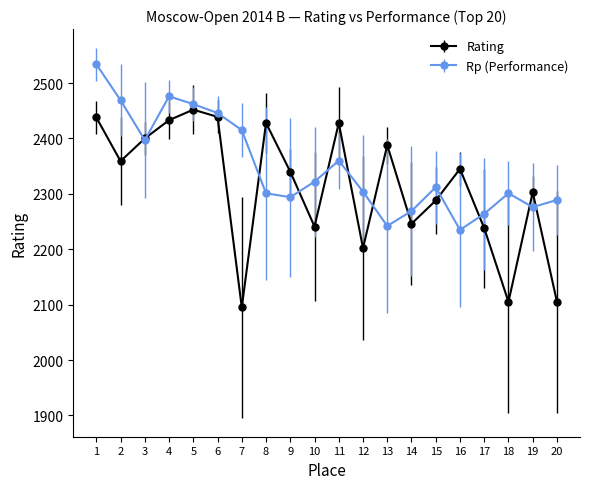

Which series has the largest range (max minus min)?

Rating